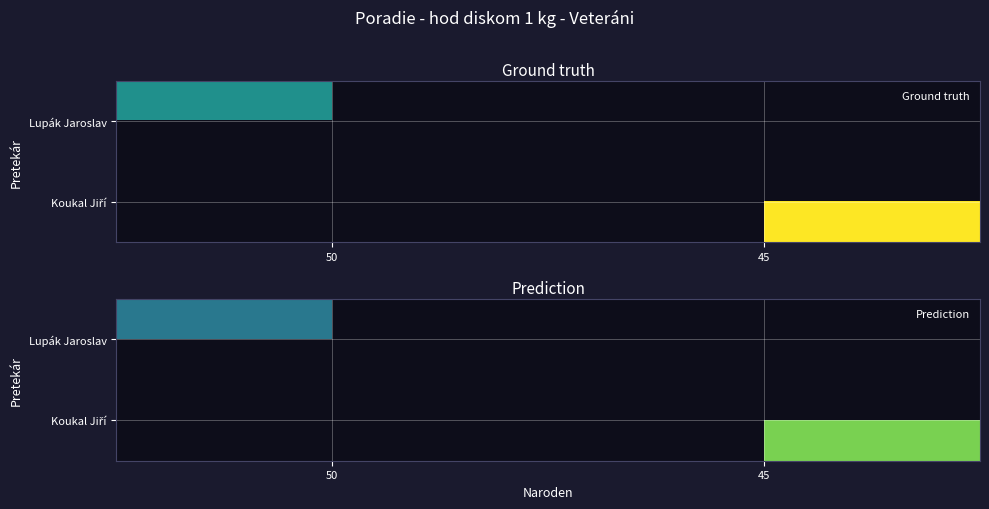

What is the difference between the Koukal Jiří values at 45 and 50?

1.6